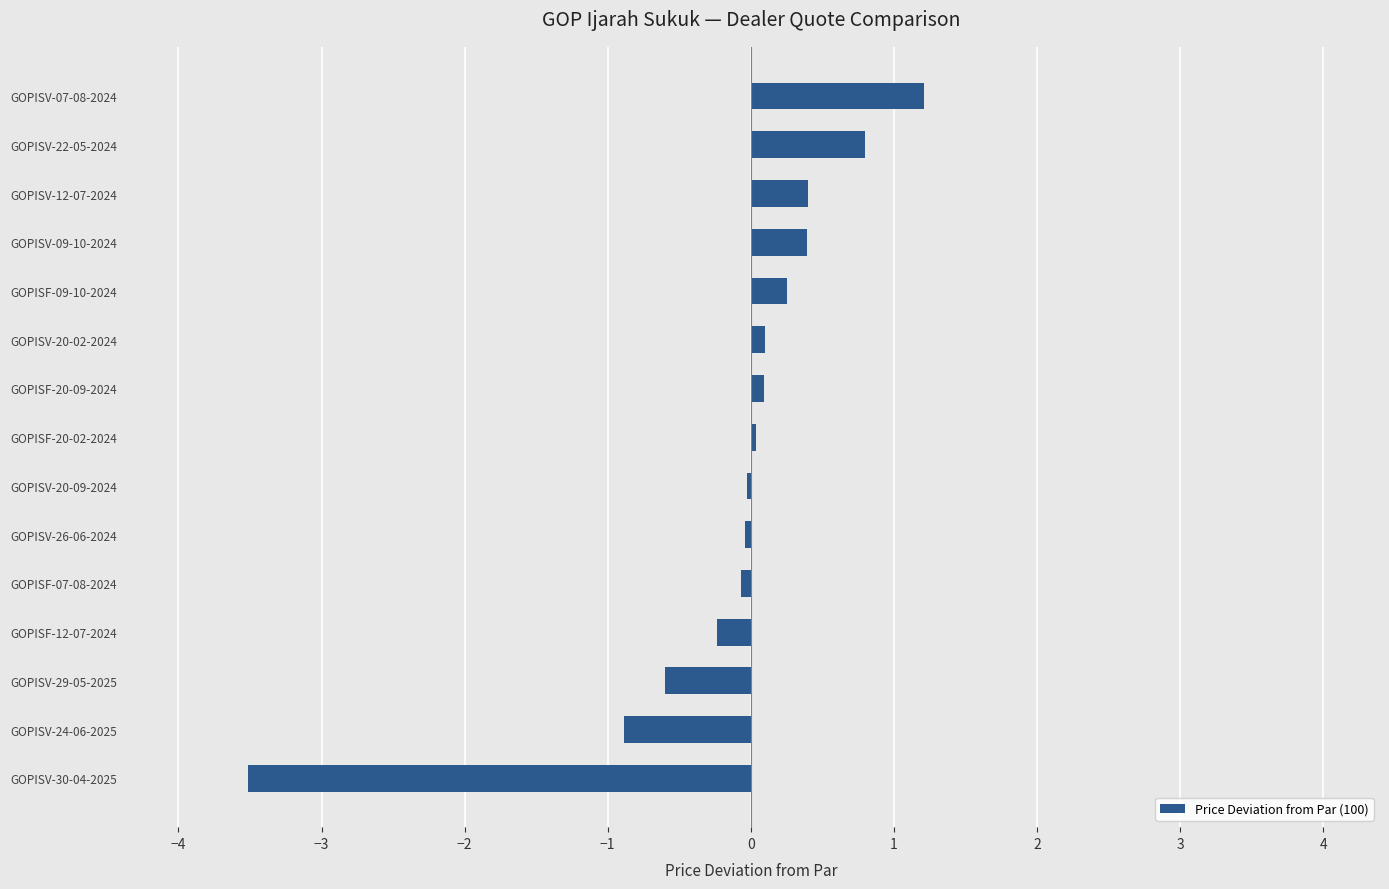

What is the difference between the second highest and minimum values?

4.3